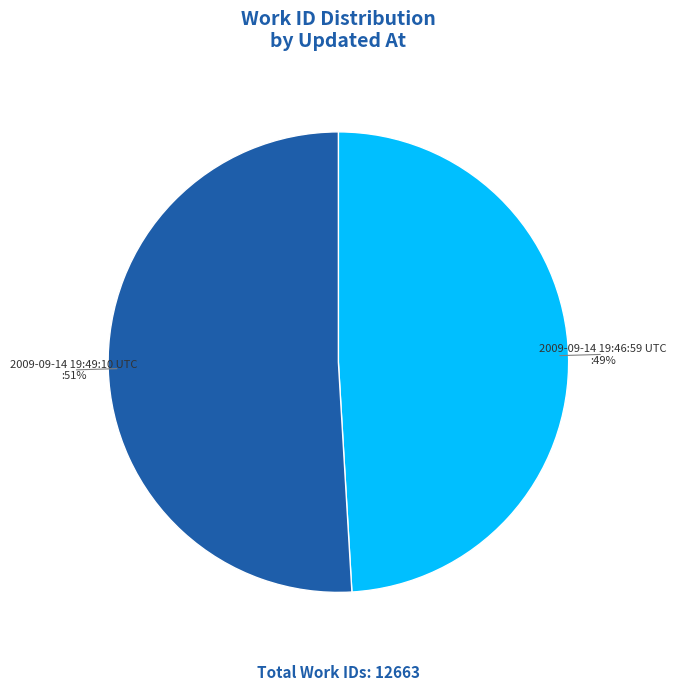

Is there any slice that represents more than half of the pie?

Yes